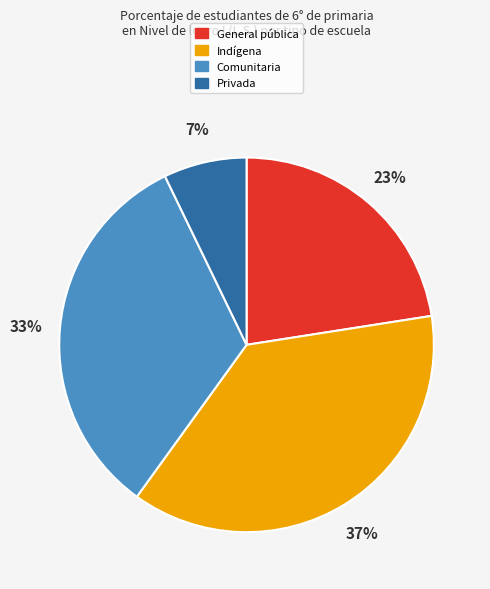

The Indígena slice represents 47% of the pie. True or false?

False